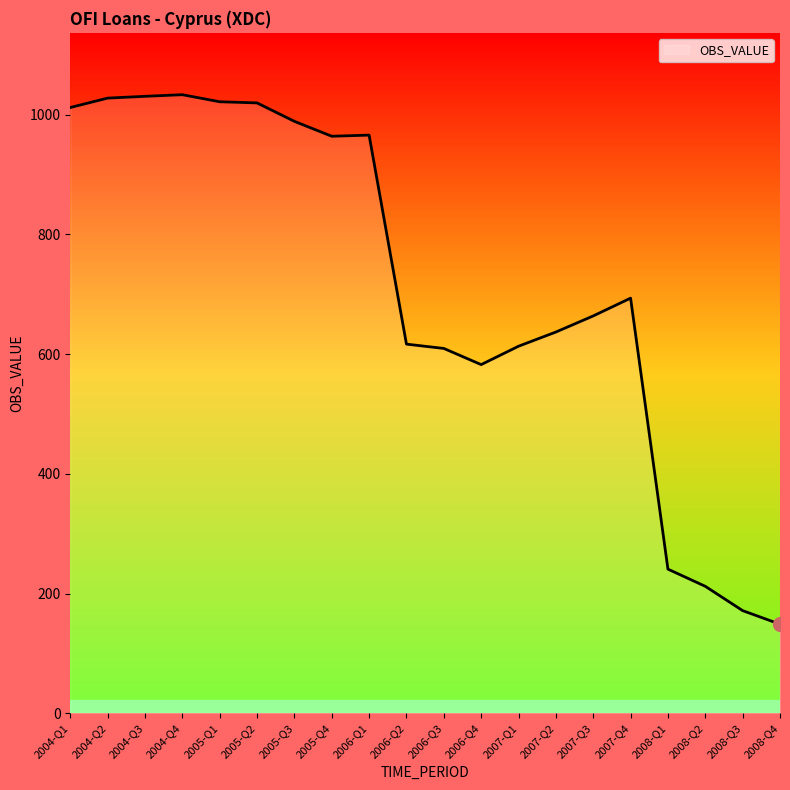

Is it true that the value at 2007-Q4 is 693.3?

True